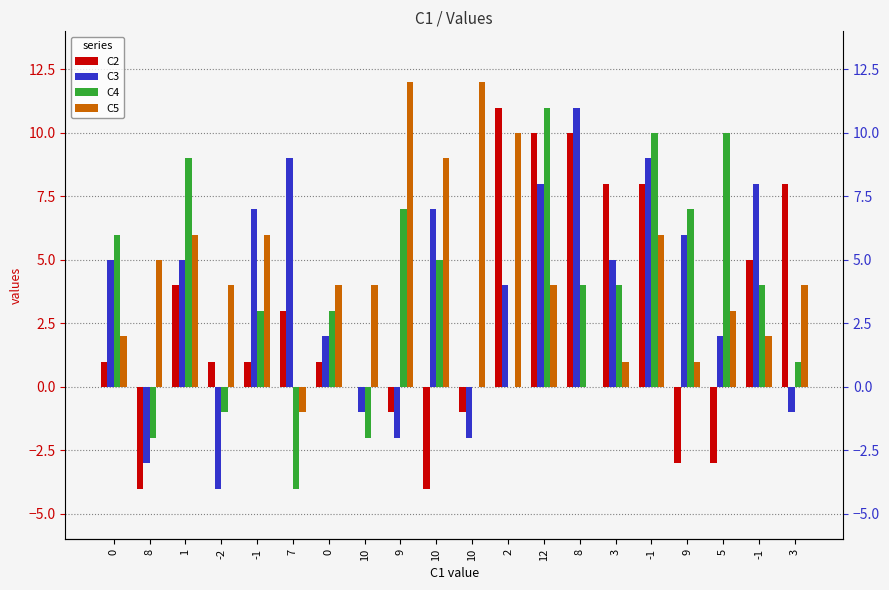

Is it true that C2 equals -5 at 8?

False